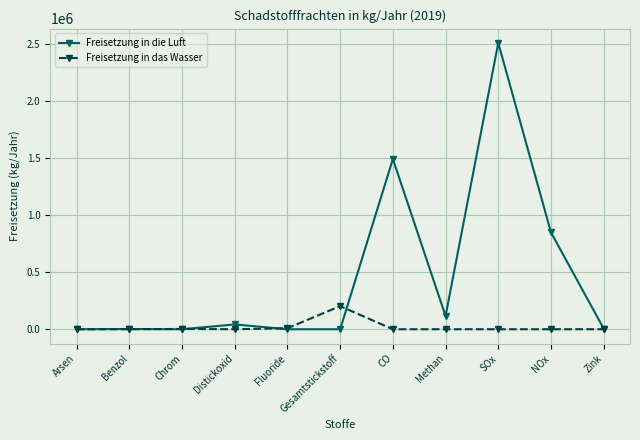

The value of Freisetzung in die Luft at SOx is 796412. True or false?

False